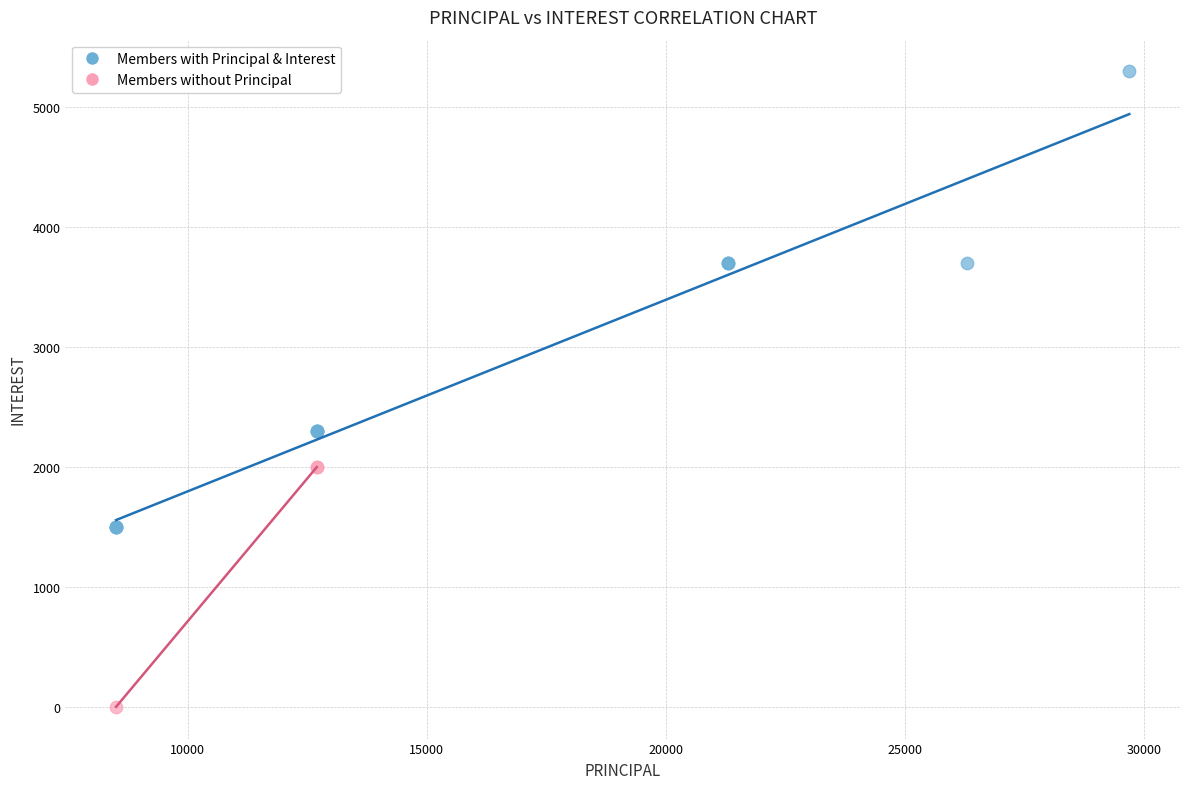

Which series reaches the minimum Y coordinate?

Members without Principal